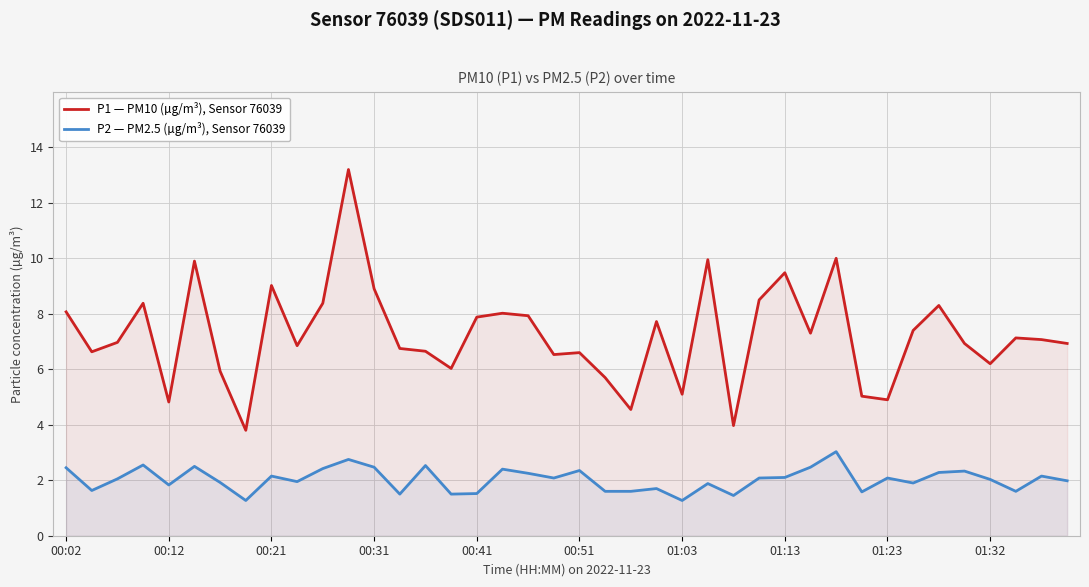

True or false: P1 — PM10 (µg/m³), Sensor 76039 has a value of 14.5 at 00:02.

False